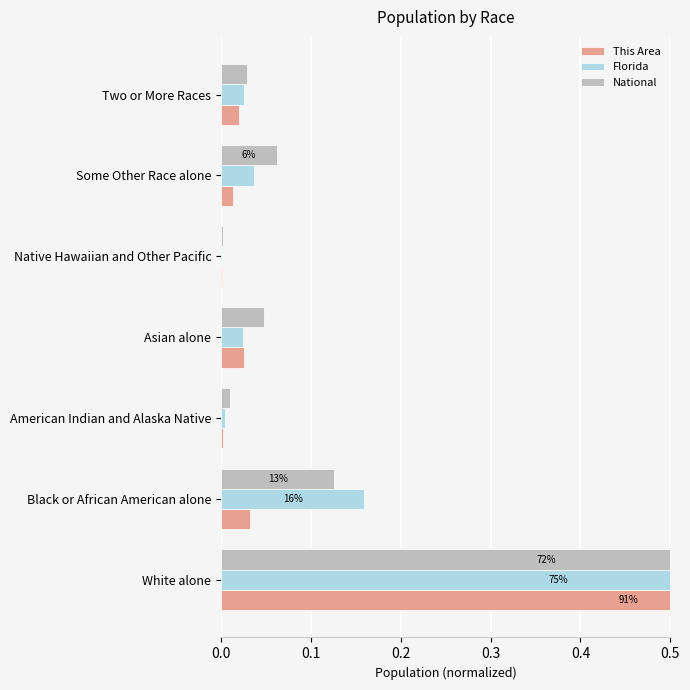

Is the value of Florida at Native Hawaiian and Other Pacific greater than the value of This Area at Native Hawaiian and Other Pacific?

Yes